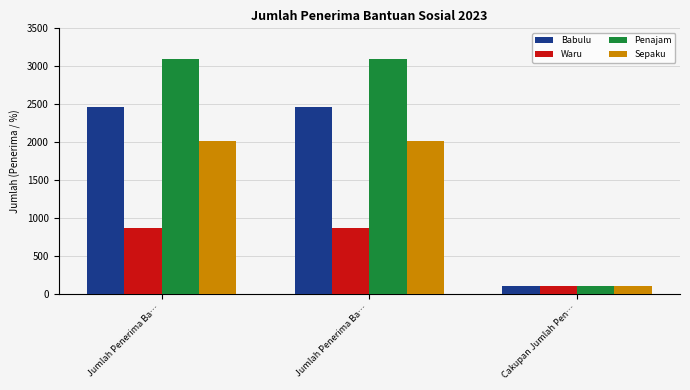

How many data points does each series have?

3